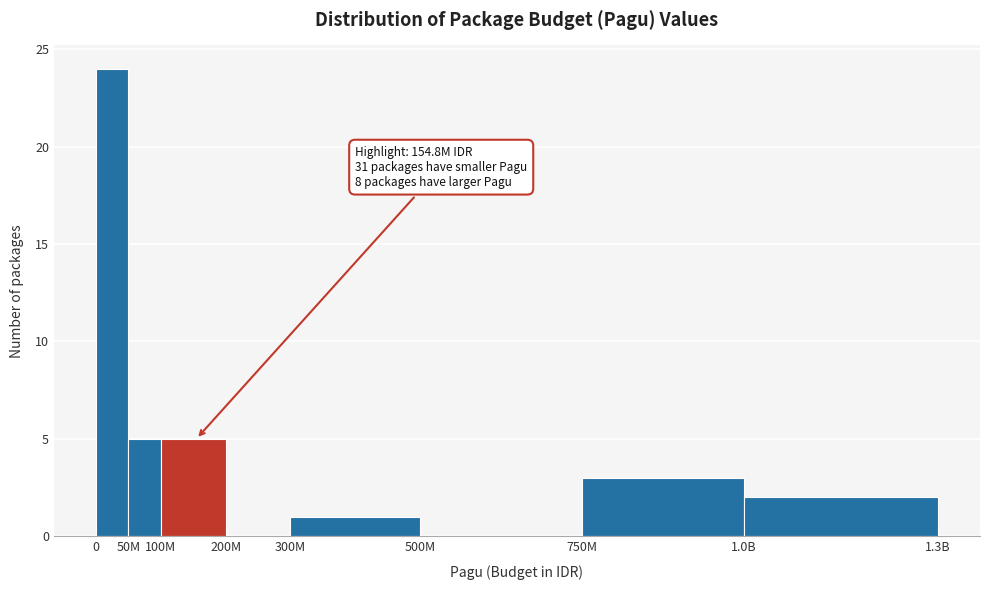

Reading left to right, what are all the values shown in this chart?

0=24	50M=5	100M=5	200M=0	300M=1	500M=0	750M=3	1.0B=2